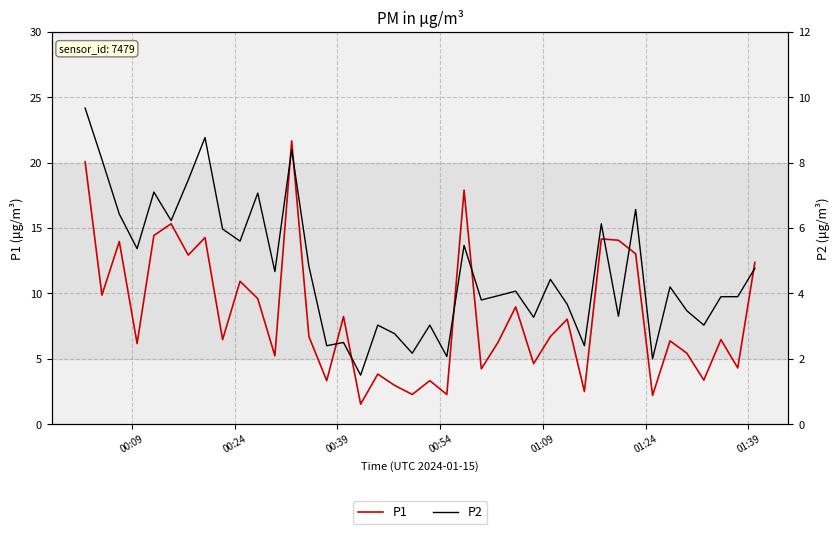

Reading left to right, extract all data points from this chart.

P1: 20.1	9.9	14.0	6.2	14.4	15.3	12.9	14.3	6.5	10.9	9.6	5.2	21.7	6.7	3.3	8.2	1.5	3.8	3.0	2.3	3.3	2.3	17.9	4.2	6.3	9.0	4.6	6.7	8.0	2.5	14.2	14.1	13.0	2.2	6.4	5.4	3.4	6.5	4.3	12.4
P2: 9.7	8.1	6.4	5.4	7.1	6.2	7.5	8.8	6.0	5.6	7.1	4.7	8.4	4.8	2.4	2.5	1.5	3.0	2.8	2.2	3.0	2.1	5.5	3.8	3.9	4.1	3.3	4.4	3.7	2.4	6.1	3.3	6.6	2.0	4.2	3.5	3.0	3.9	3.9	4.8